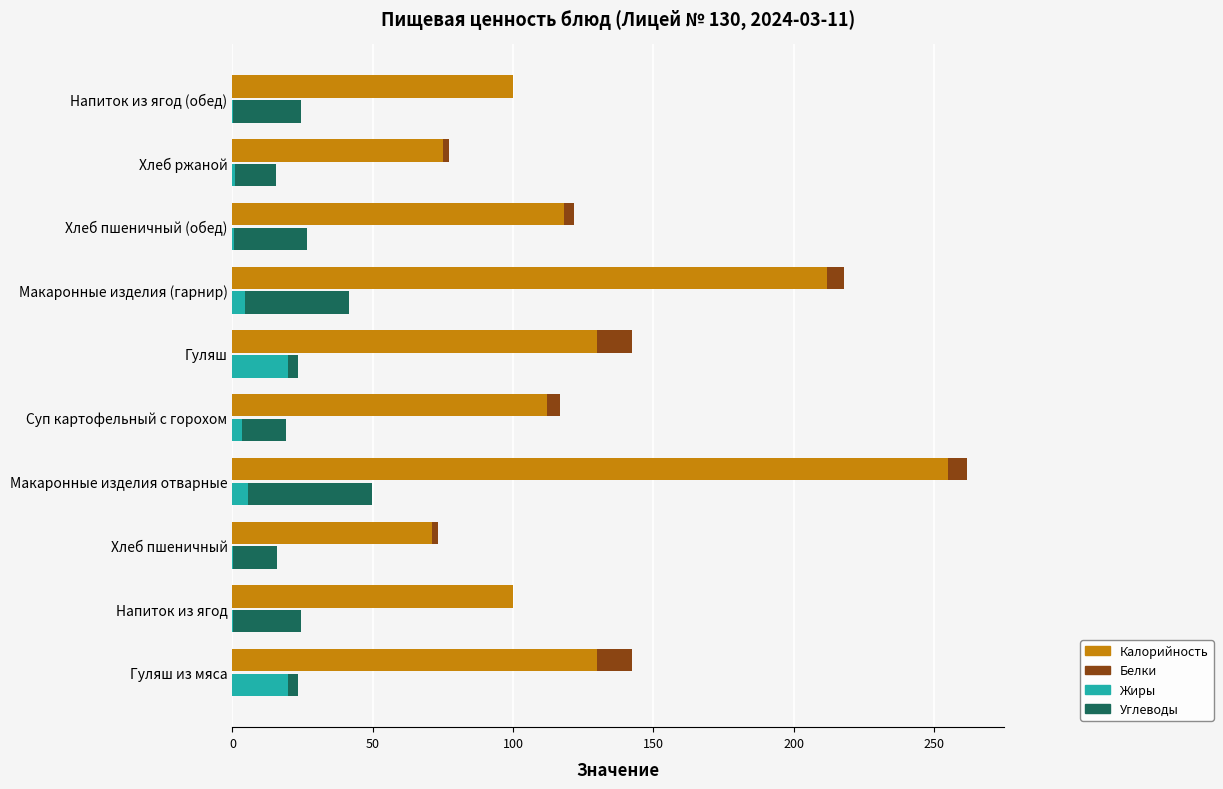

The value of Белки at Хлеб ржаной is 2.2. True or false?

True